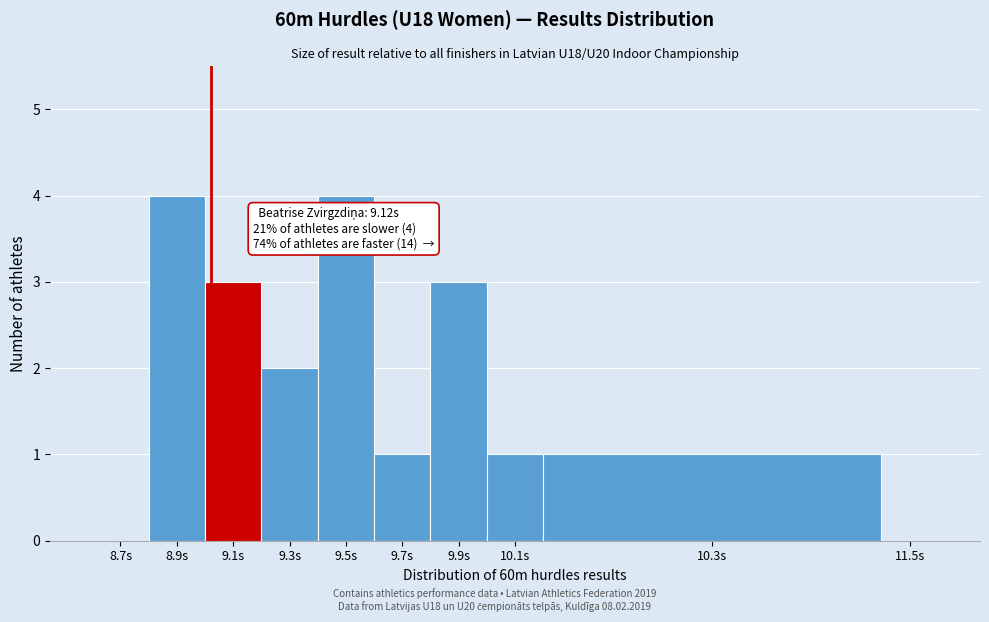

Reading right to left, list all the values displayed in this chart.

11.5s=0	10.3s=1	10.1s=1	9.9s=3	9.7s=1	9.5s=4	9.3s=2	9.1s=3	8.9s=4	8.7s=0